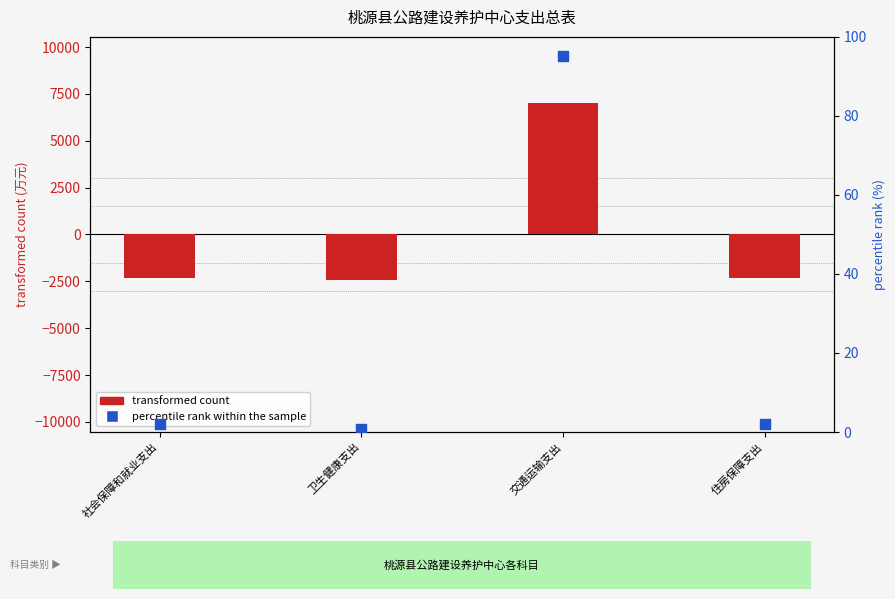

What are all the series names shown in the legend?

transformed count, percentile rank within the sample